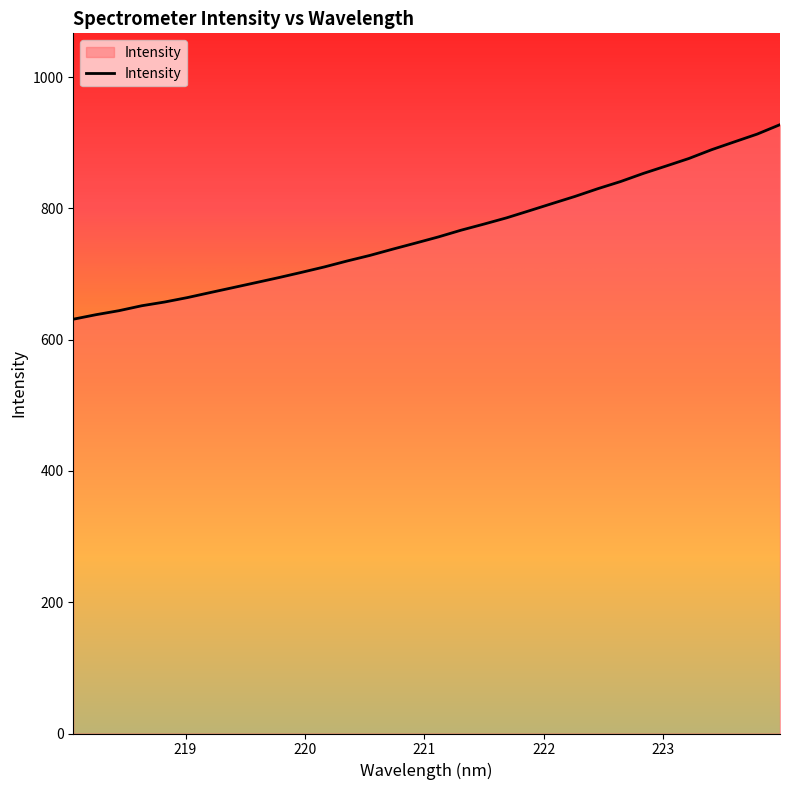

What is the smallest value displayed?

631.2